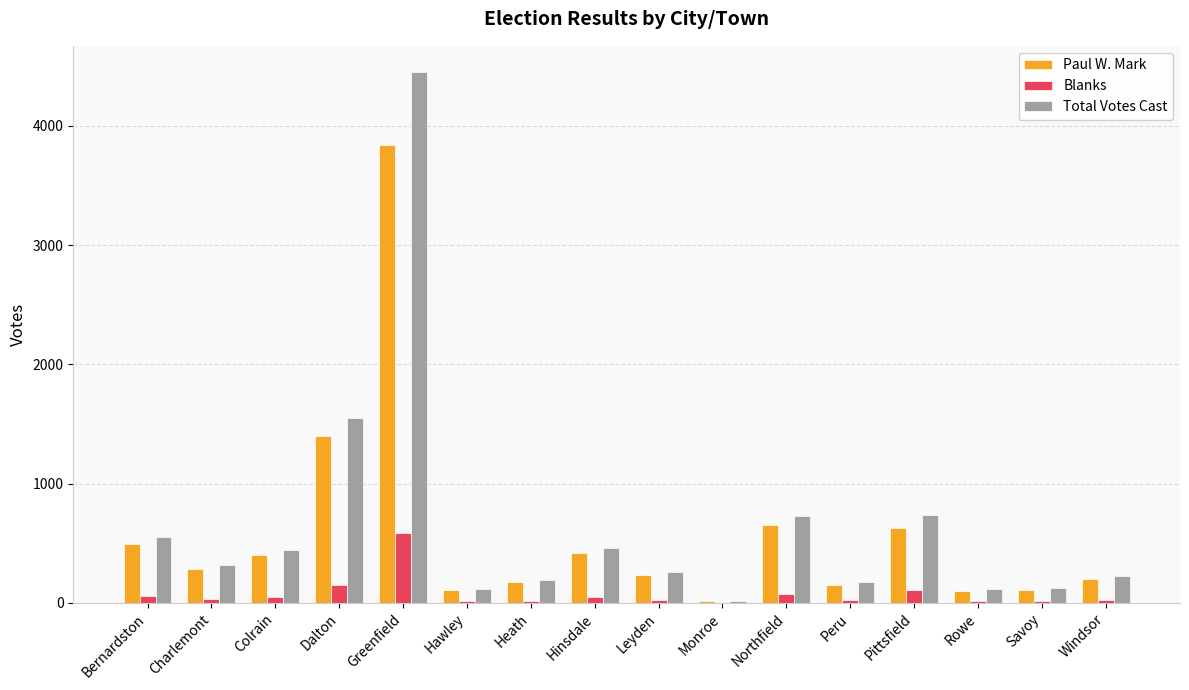

Is it true that Total Votes Cast equals 224 at Windsor?

True